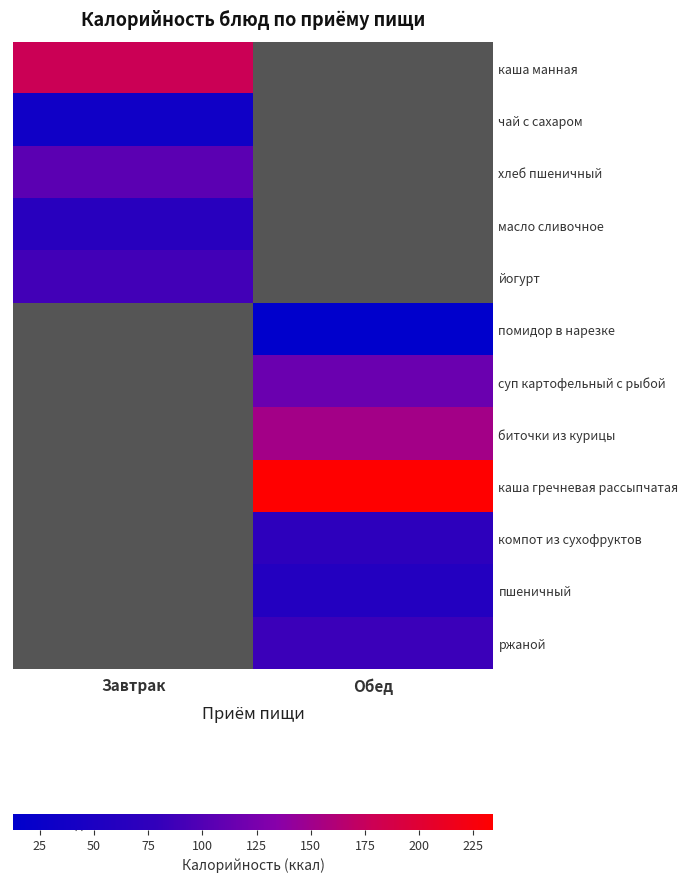

The пшеничный series shows 89.7 at Обед. True or false?

False